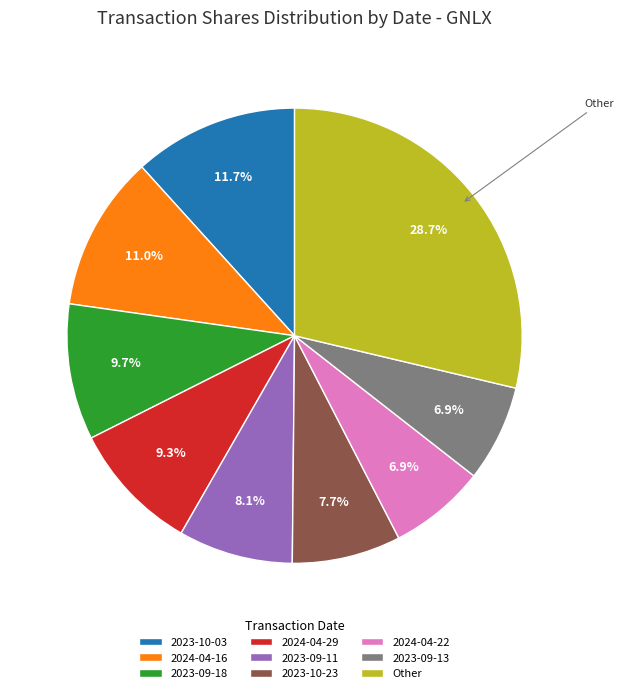

Which slice is the largest?

Other